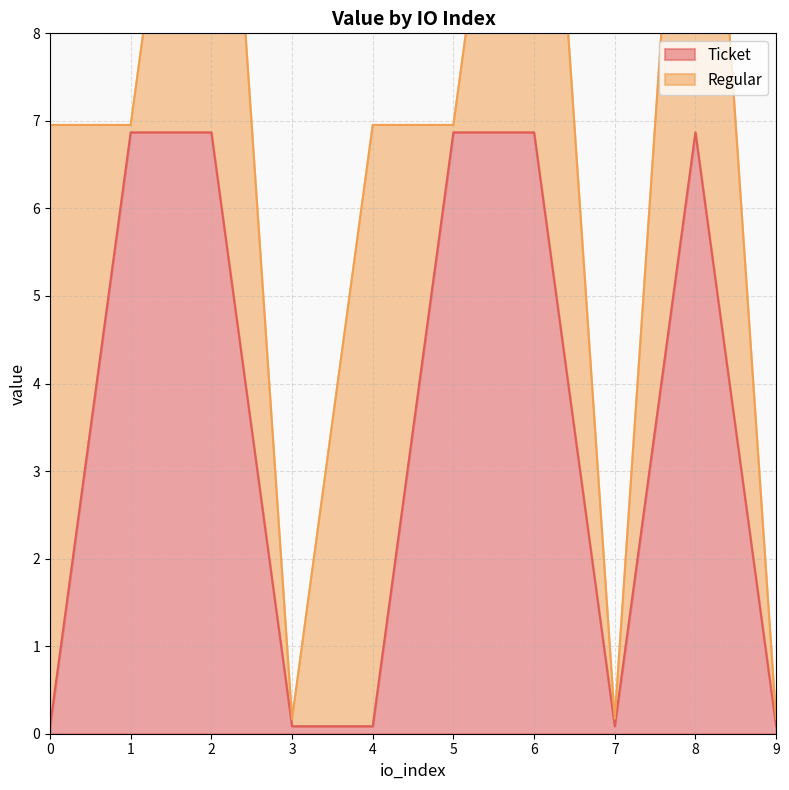

True or false: Ticket has a value of 0.1 at 7.

True